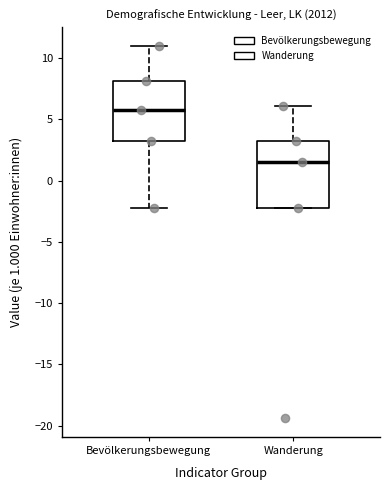

Where is the lower edge of the box for Bevölkerungsbewegung on the y-axis? The values are not printed on the chart, so give them approximately, as read against the axis.

3.0